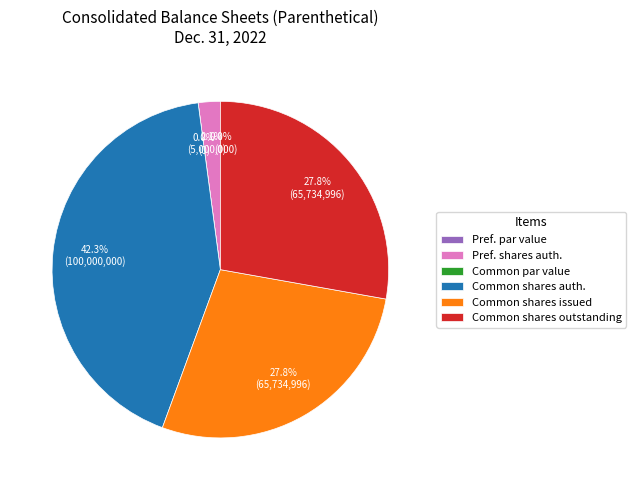

Combined, do Preferred stock, par value and Preferred stock, shares authorized account for over 50%?

No